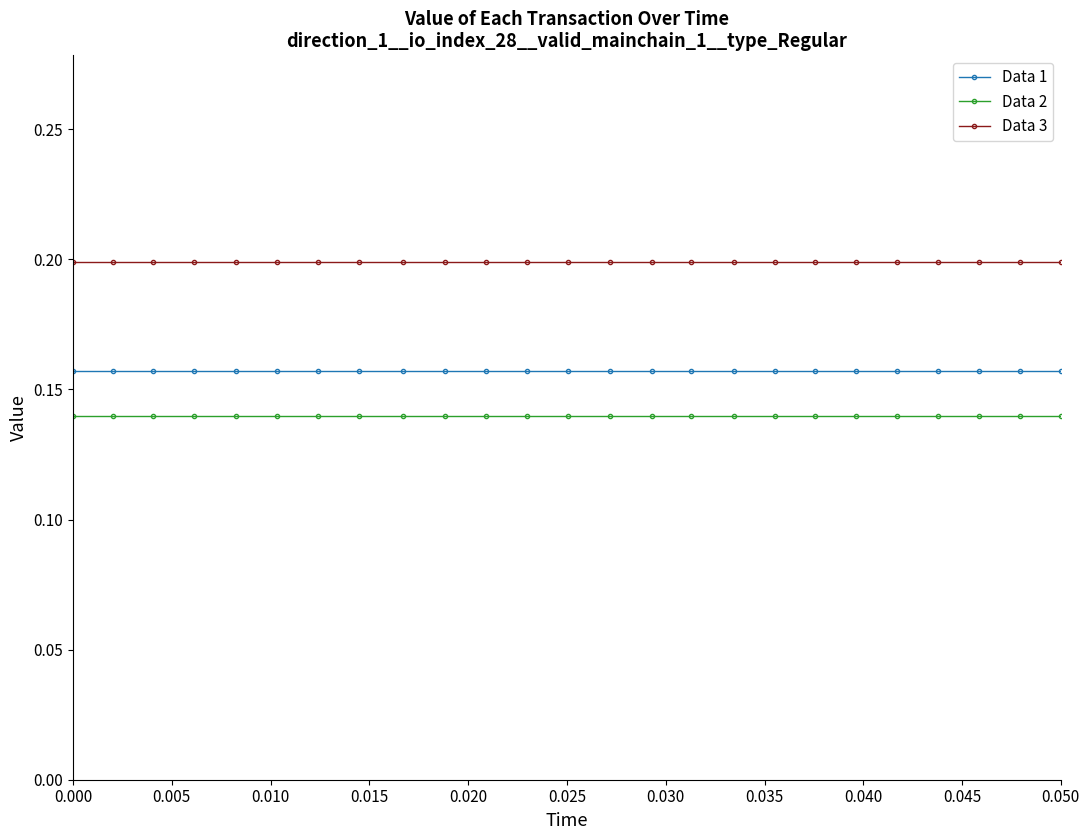

List the series in order of their peak value, highest first.

Data 3, Data 1, Data 2